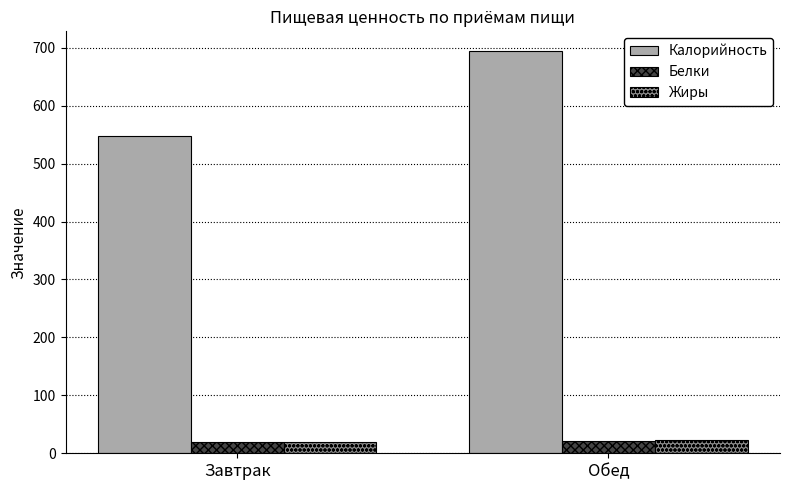

The value of Калорийность at Обед is 693.5. True or false?

True